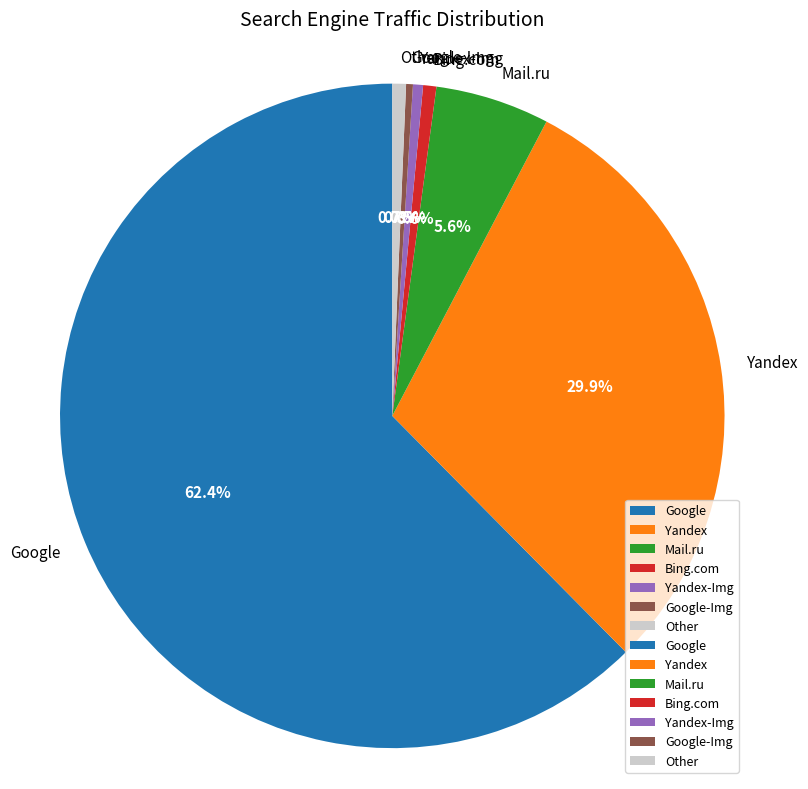

Does Google-Img represent more than half of the total?

No